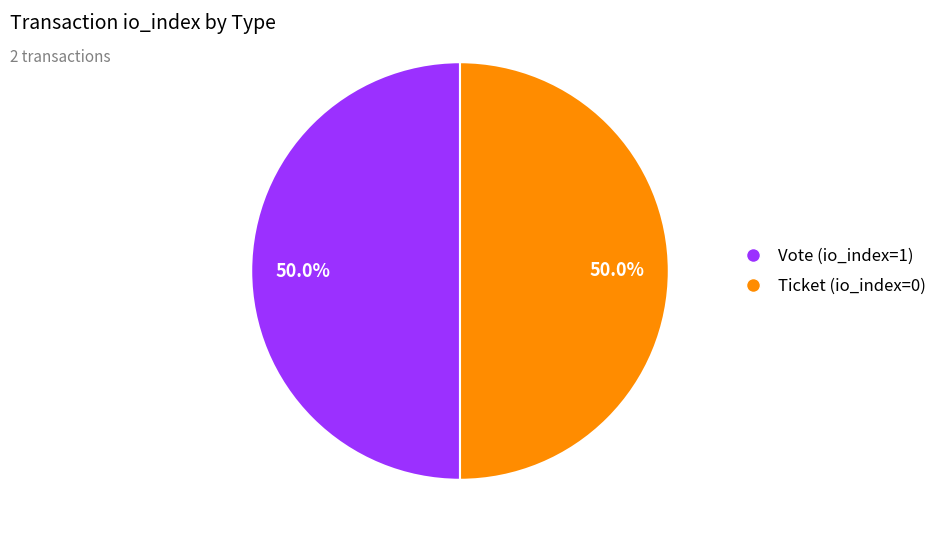

Which category has the smallest portion of the pie?

Ticket (tx_index=0)